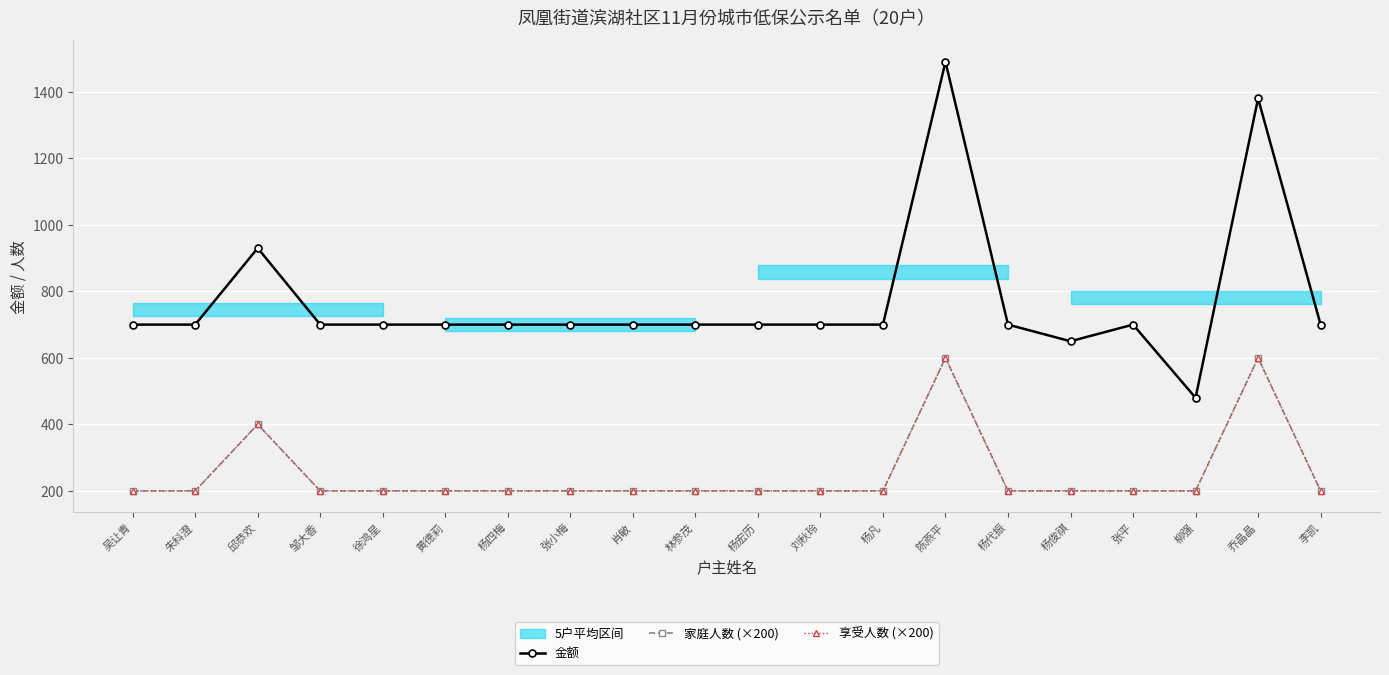

Which series has the largest range (max minus min)?

金额